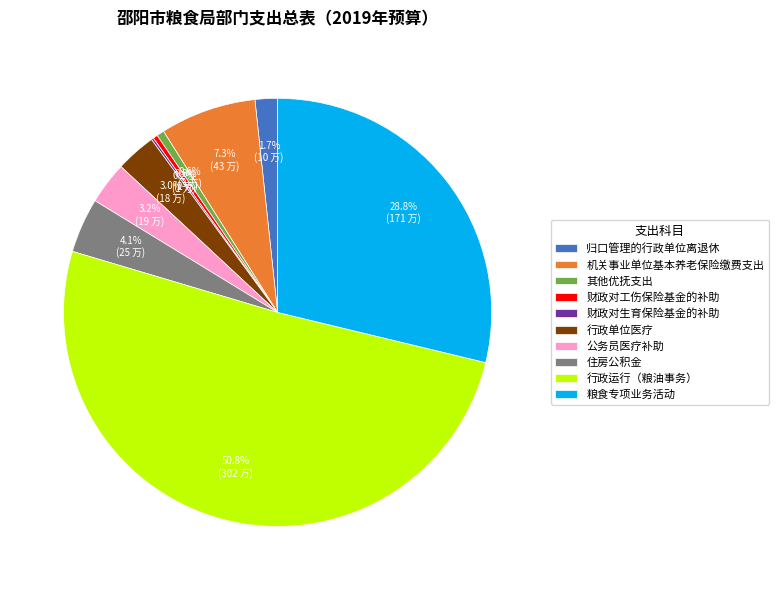

Between 行政运行（粮油事务） and 归口管理的行政单位离退休, which is larger?

行政运行（粮油事务）